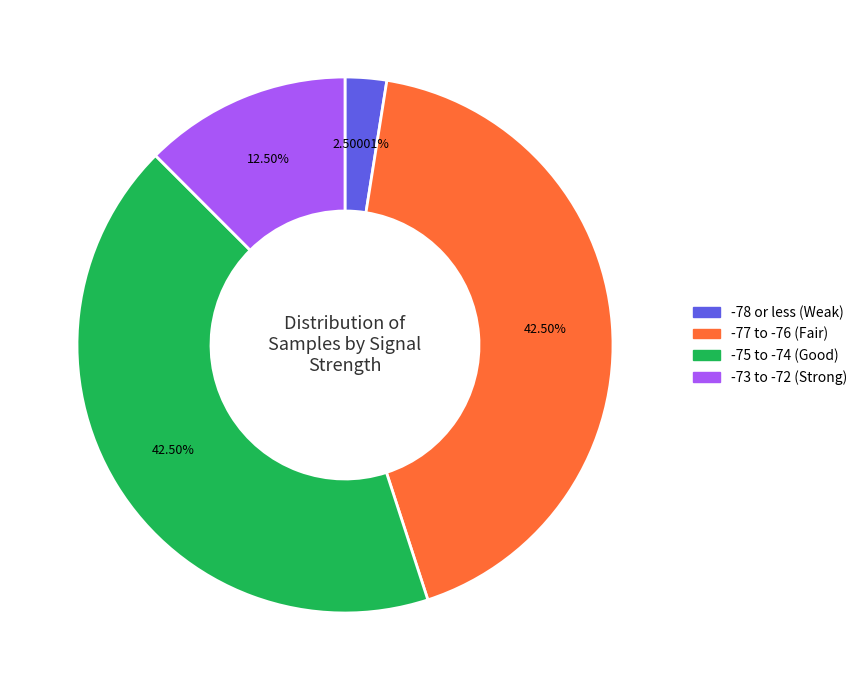

Does any single category account for the majority?

No